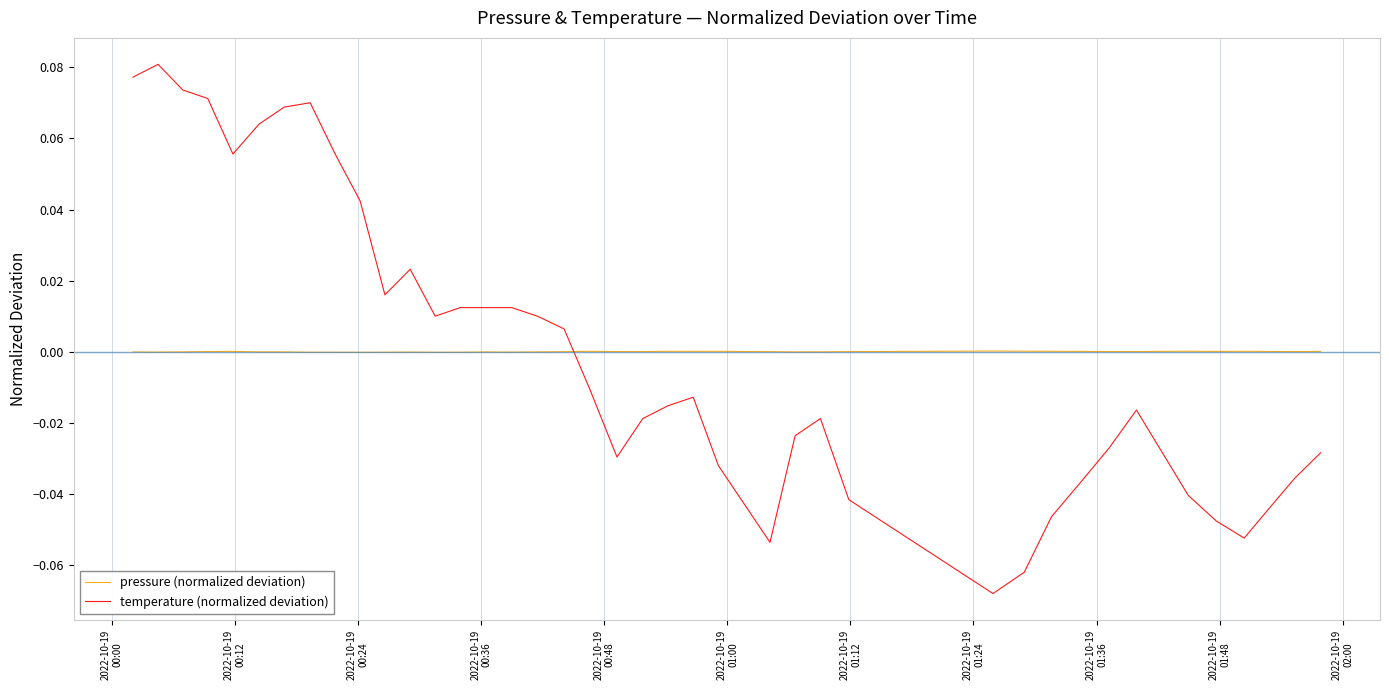

Which series has the widest spread of values?

temperature (normalized deviation)